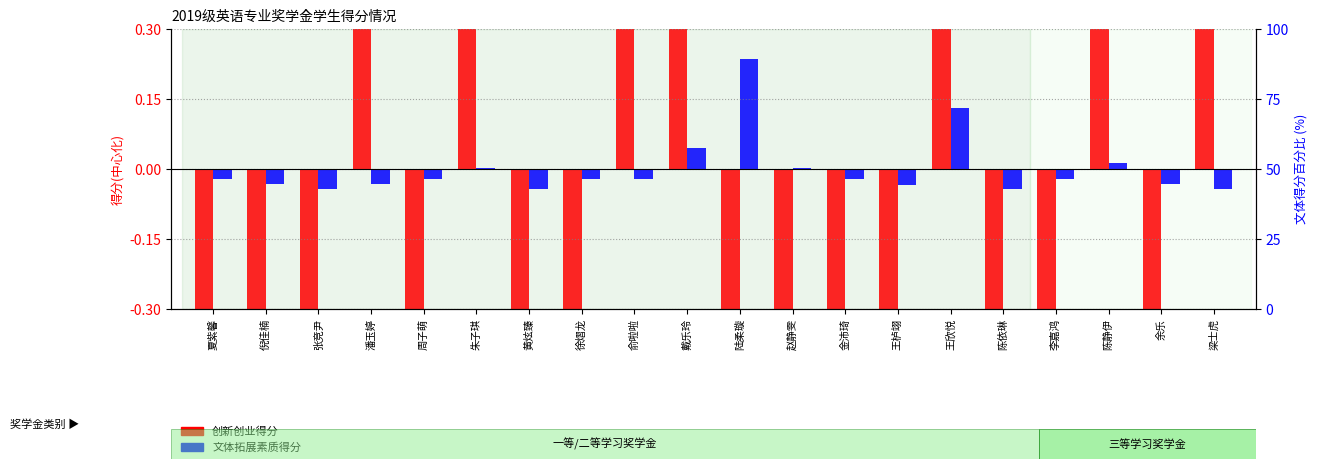

Reading right to left, list all the values displayed in this chart.

创新创业得分: 1.1	-0.8	1.5	-0.3	-0.8	2.2	-0.8	-0.4	-0.8	-0.5	0.4	0.5	-0.8	-0.8	3.2	-0.8	0.5	-0.8	-0.8	-0.5
文体拓展素质得分: -0.0	-0.0	0.0	-0.0	-0.0	0.1	-0.0	-0.0	0.0	0.2	0.0	-0.0	-0.0	-0.0	0.0	-0.0	-0.0	-0.0	-0.0	-0.0